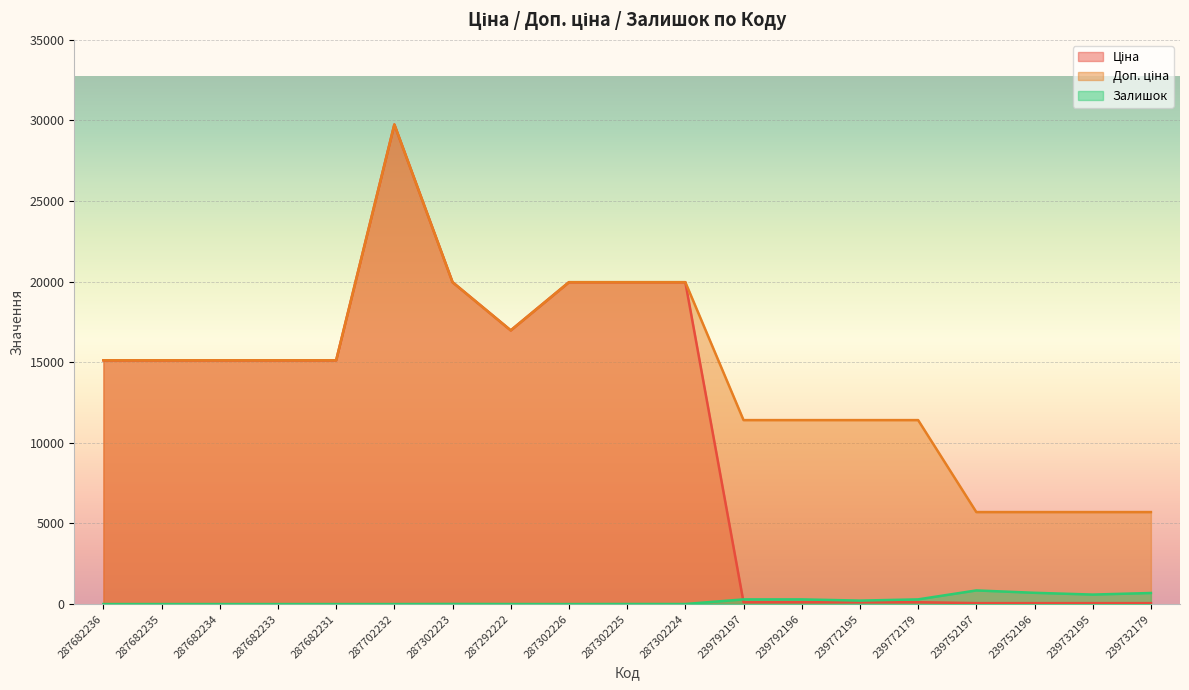

How many times do Залишок and Ціна cross each other?

1